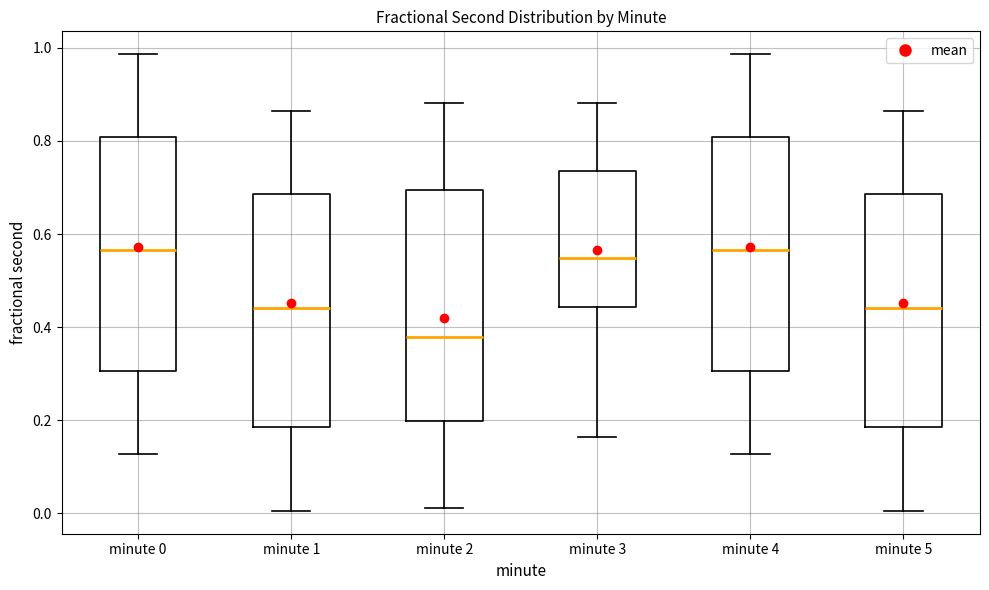

Reading left to right, transcribe this box plot: for each box, give where its median line is, the range the box spans, and where its two whiskers end, as read against the y-axis. The values are not printed on the chart, so give them approximately, as read against the axis.

minute 0: median 0.56, box 0.30 to 0.80, whiskers 0.12 to 0.98
minute 1: median 0.44, box 0.18 to 0.68, whiskers 0.00 to 0.86
minute 2: median 0.38, box 0.20 to 0.70, whiskers 0.02 to 0.88
minute 3: median 0.54, box 0.44 to 0.74, whiskers 0.16 to 0.88
minute 4: median 0.56, box 0.30 to 0.80, whiskers 0.12 to 0.98
minute 5: median 0.44, box 0.18 to 0.68, whiskers 0.00 to 0.86